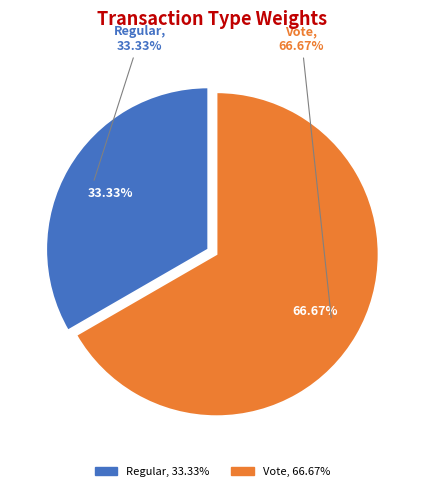

To the nearest percent, what percentage of the pie is Vote?

67%